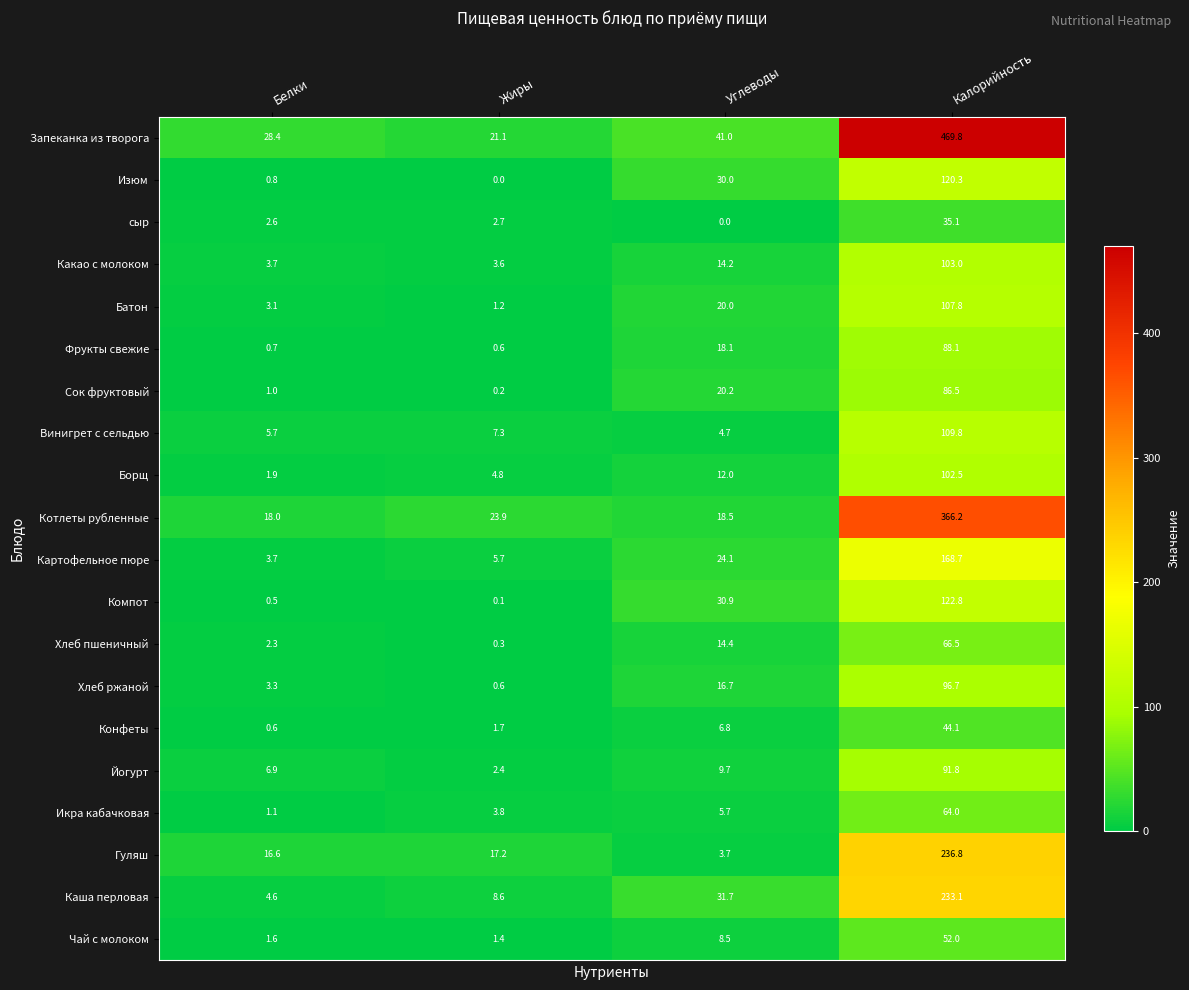

Between Белки and Жиры, which series saw the biggest shift?

Запеканка из творога